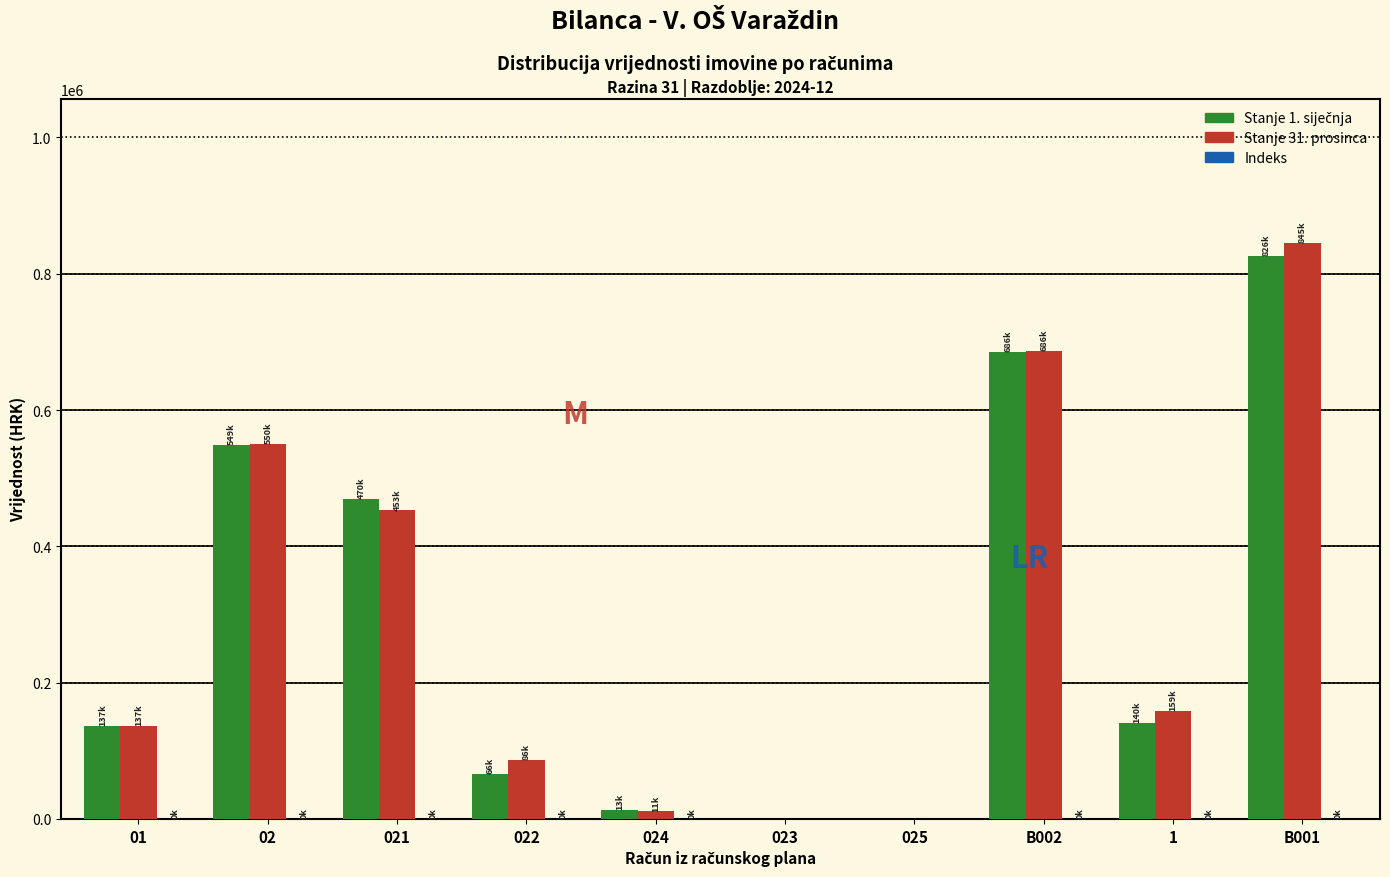

At which category is the sum across all series the highest?

B001